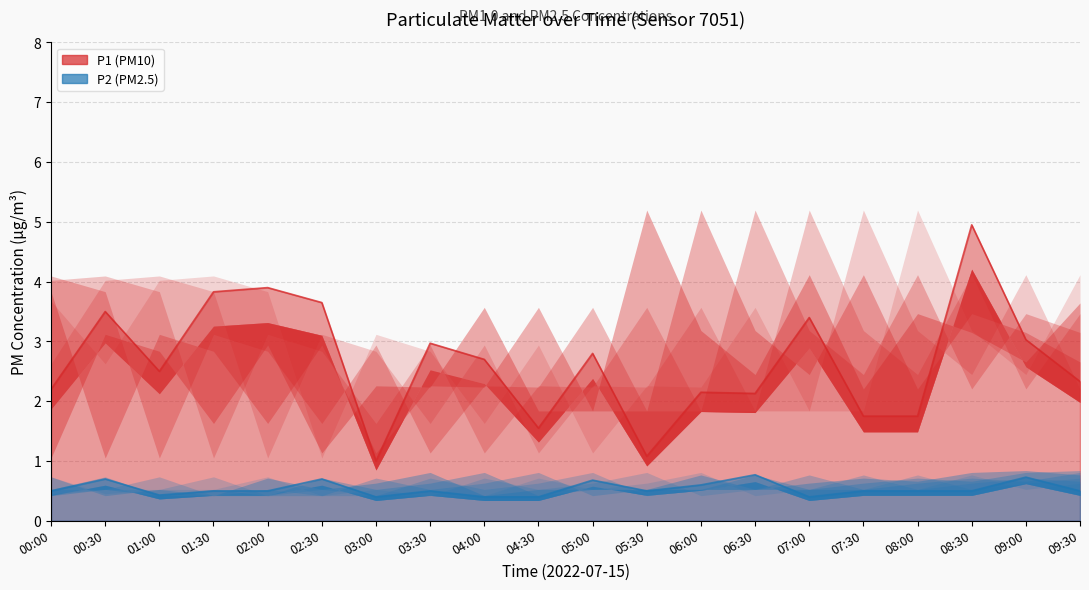

At how many categories does at least one series exceed 4?

1